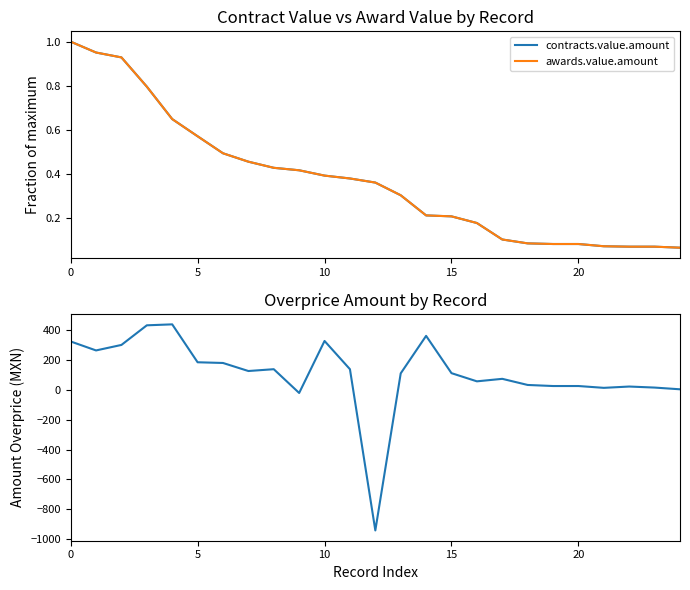

Rank the series at 15 from lowest to highest value.

awards.value.amount, contracts.value.amount, amount_overprice